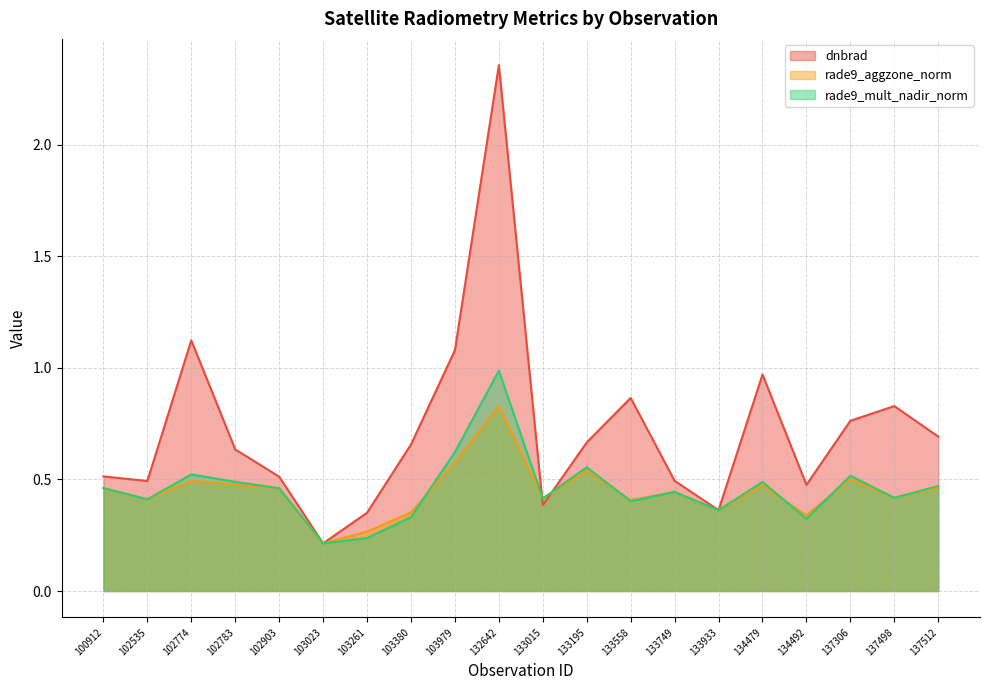

Does the chart display data point markers on the line(s)?

No